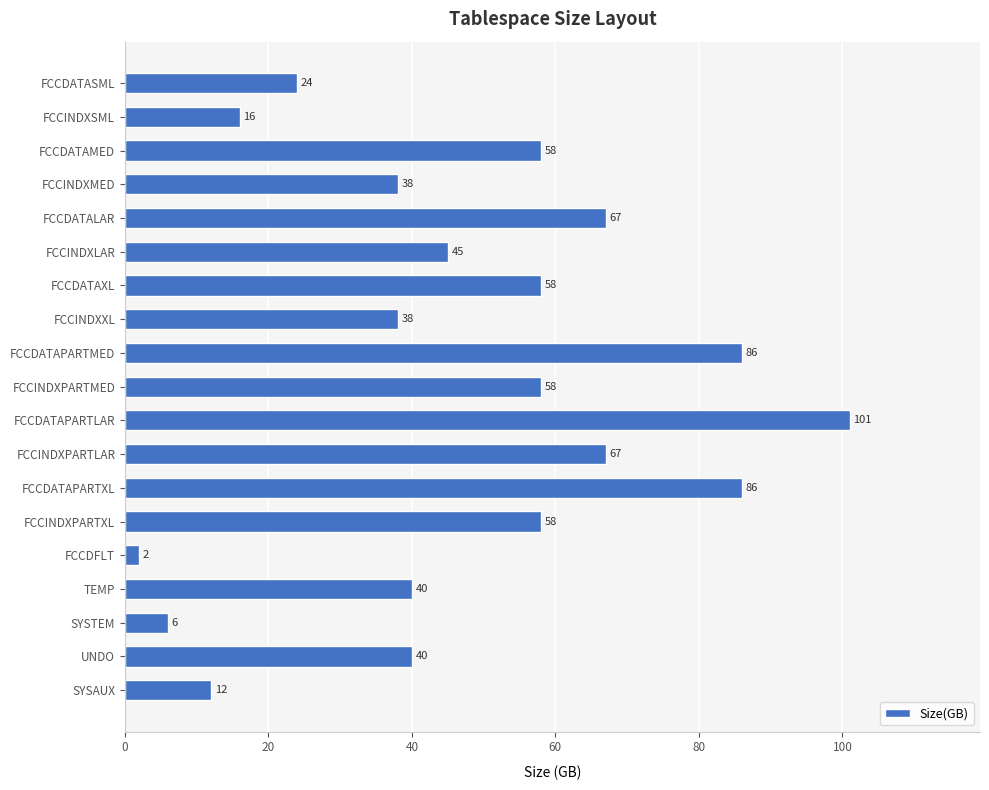

What is the sum of all values?

900